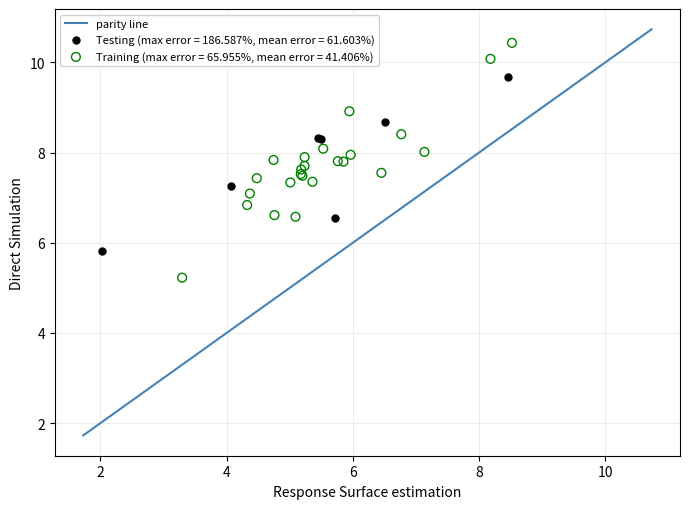

Which series contains the highest Y value?

Training (max error = 65.955%, mean error = 41.406%)